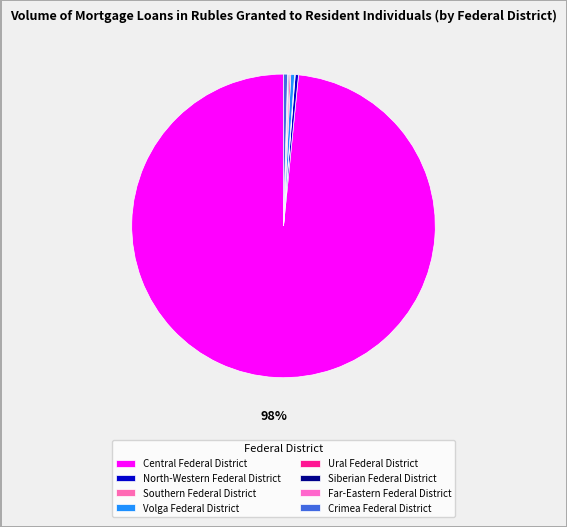

True or false: Central Federal District accounts for 98% of the total.

True